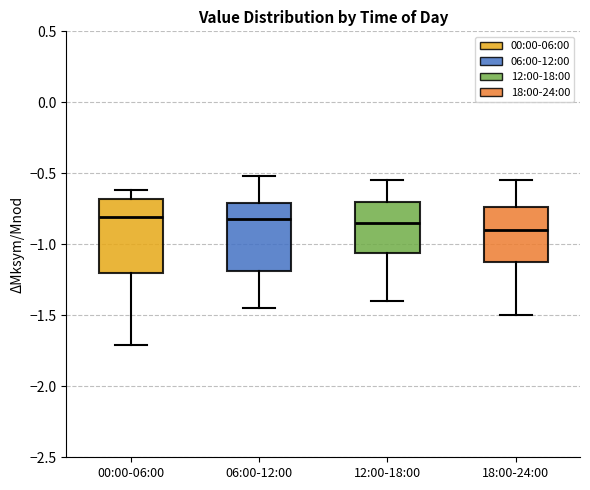

Reading left to right, read every box against the y-axis: the position of its median line, the range the box covers, and the ends of its whiskers. The values are not printed on the chart, so give them approximately, as read against the axis.

00:00-06:00: median -0.80, box -1.20 to -0.70, whiskers -1.70 to -0.60
06:00-12:00: median -0.80, box -1.20 to -0.70, whiskers -1.45 to -0.50
12:00-18:00: median -0.85, box -1.05 to -0.70, whiskers -1.40 to -0.55
18:00-24:00: median -0.90, box -1.10 to -0.75, whiskers -1.50 to -0.55